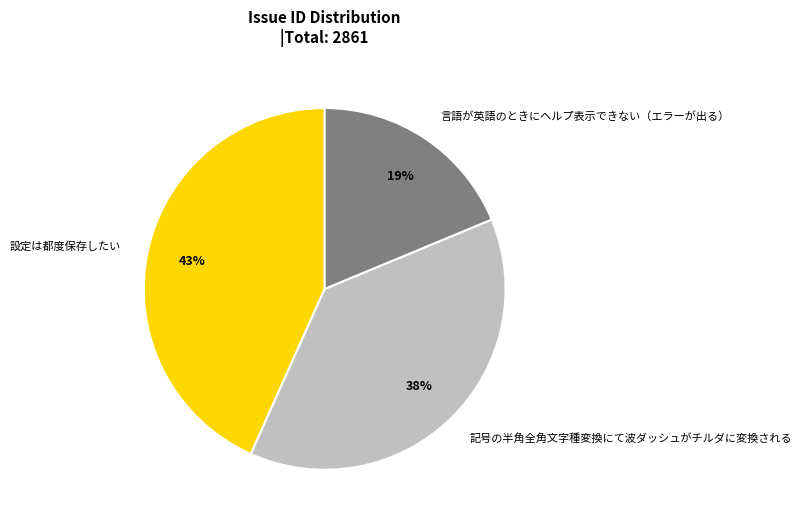

Does any single category account for the majority?

No